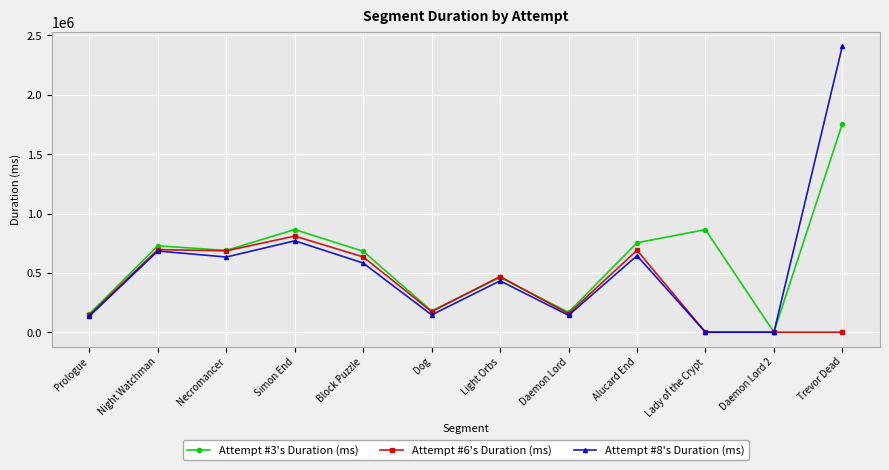

At which label is Attempt #3's Duration (ms) closest to 878952?

Simon End